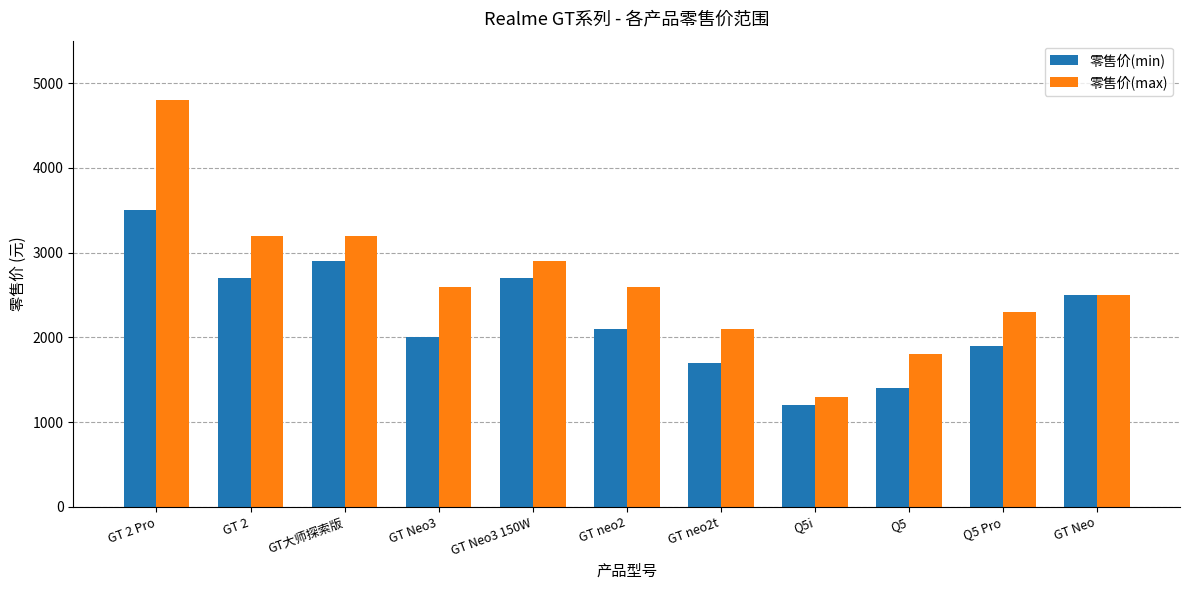

At which label does 零售价(max) first exceed 2599?

GT 2 Pro